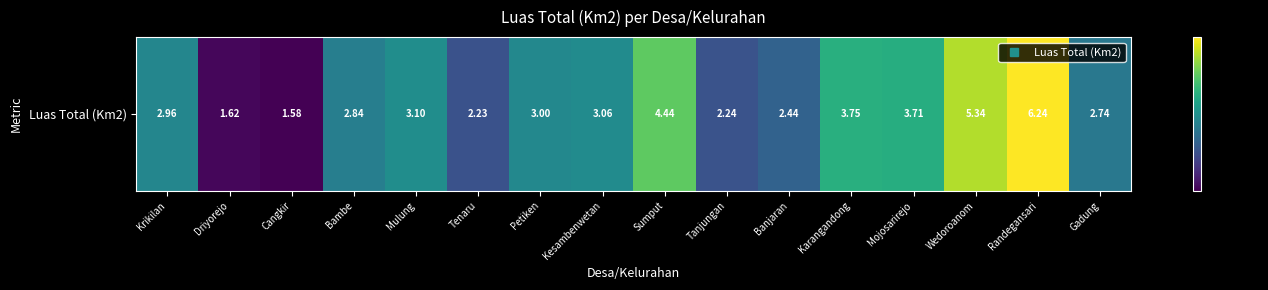

What is the smallest value displayed?

1.6